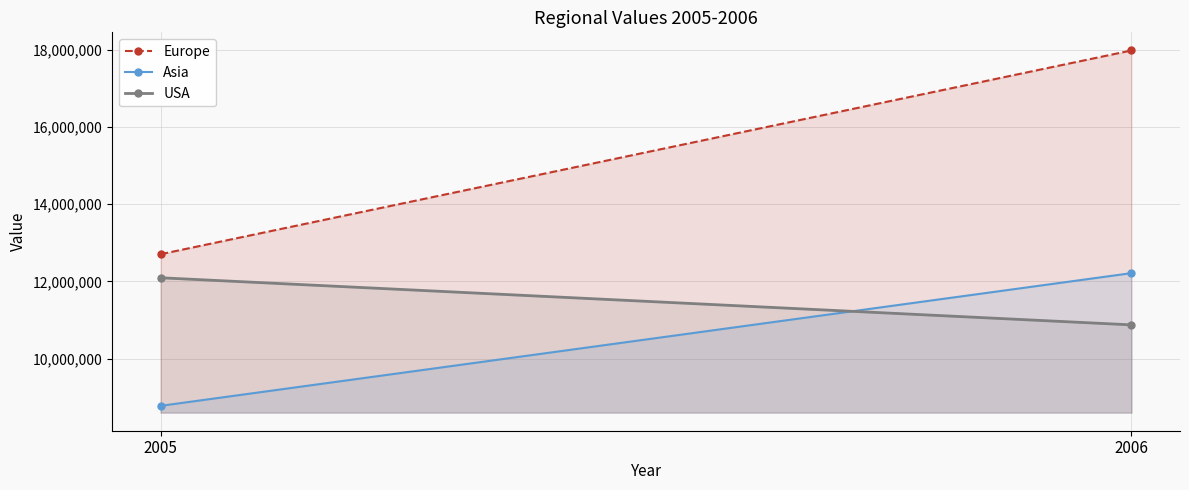

Reading left to right, what are all the values shown in this chart?

Europe: 12704714	17987034
Asia: 8774099	12214447
USA: 12094215	10873099